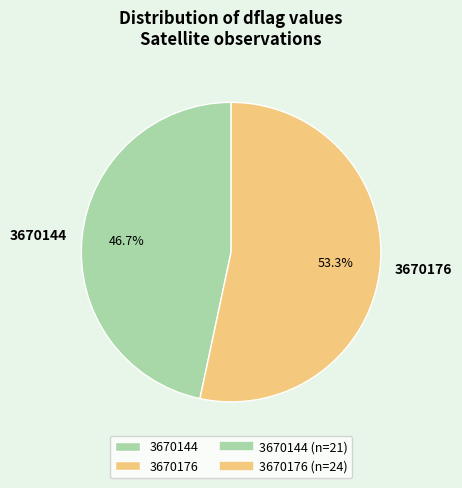

To the nearest percent, what percentage of the pie is 3670144?

47%